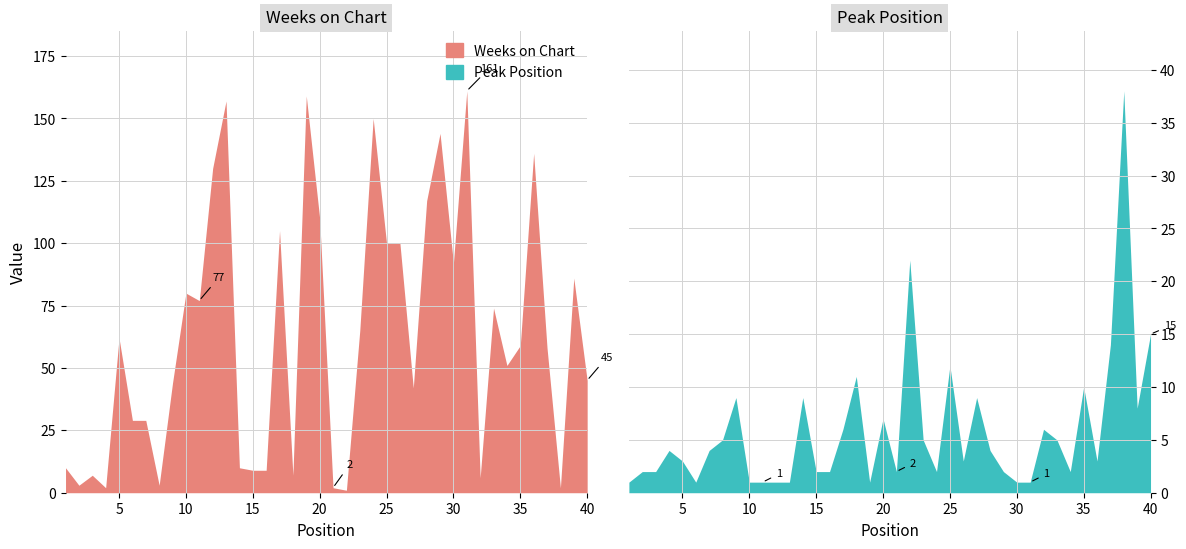

List the series in order of their overall mean, highest first.

Weeks on Chart, Peak Position